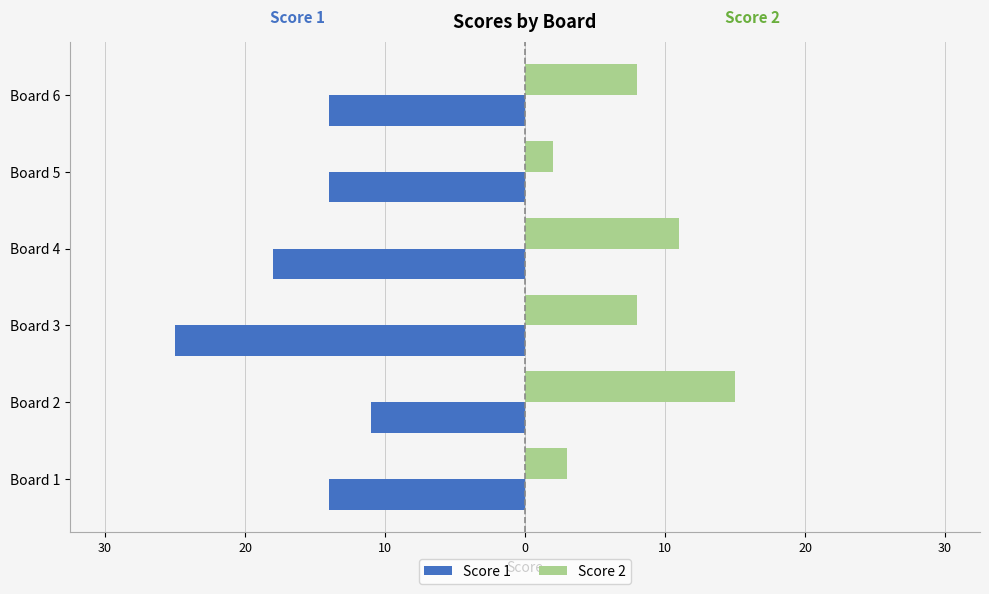

Which series has the largest range (max minus min)?

Score 1